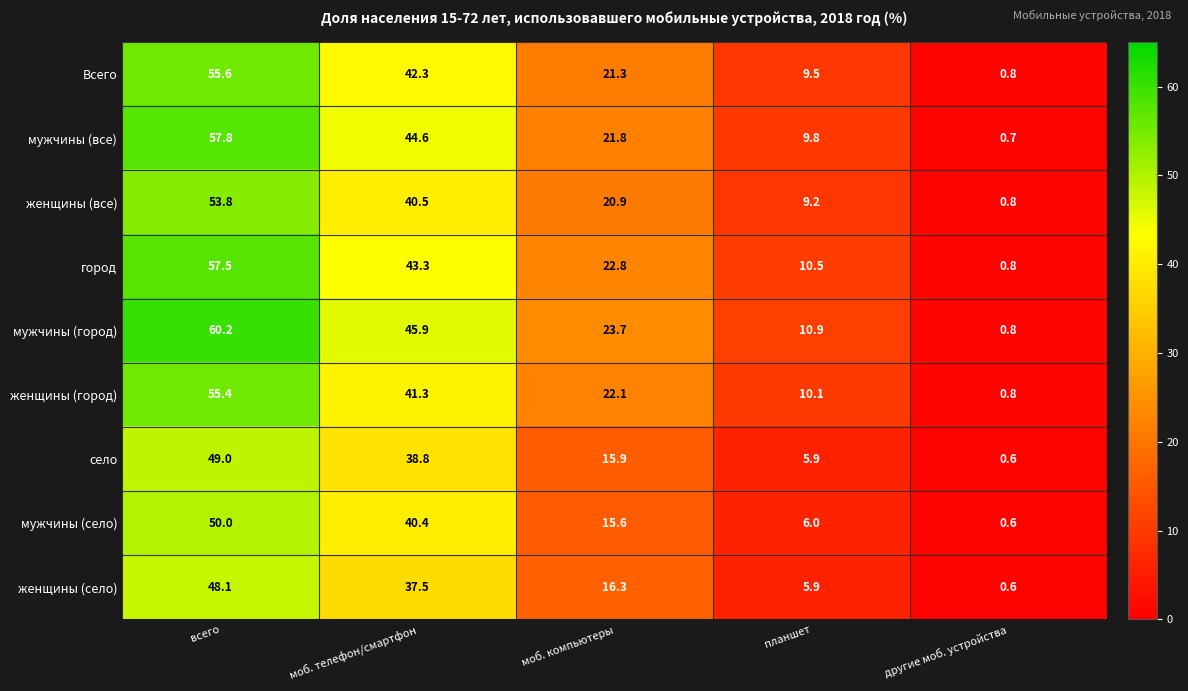

Which label corresponds to the largest value in the chart?

всего